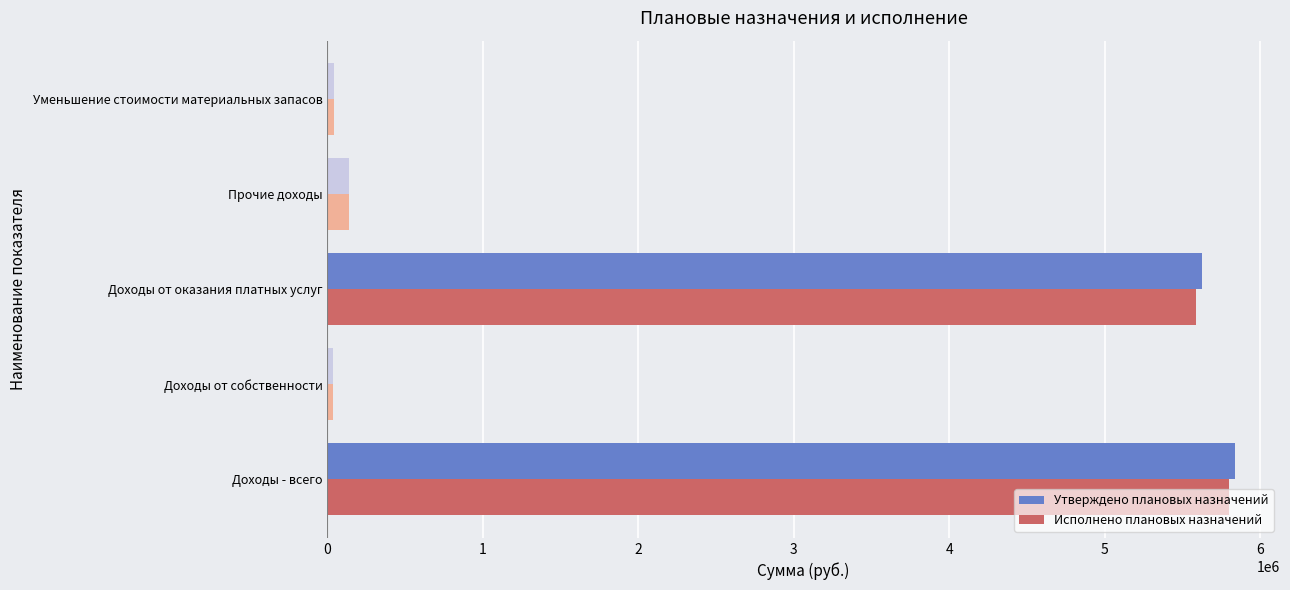

True or false: Исполнено плановых назначений has a value of 5585749.2 at Доходы от оказания платных услуг.

True